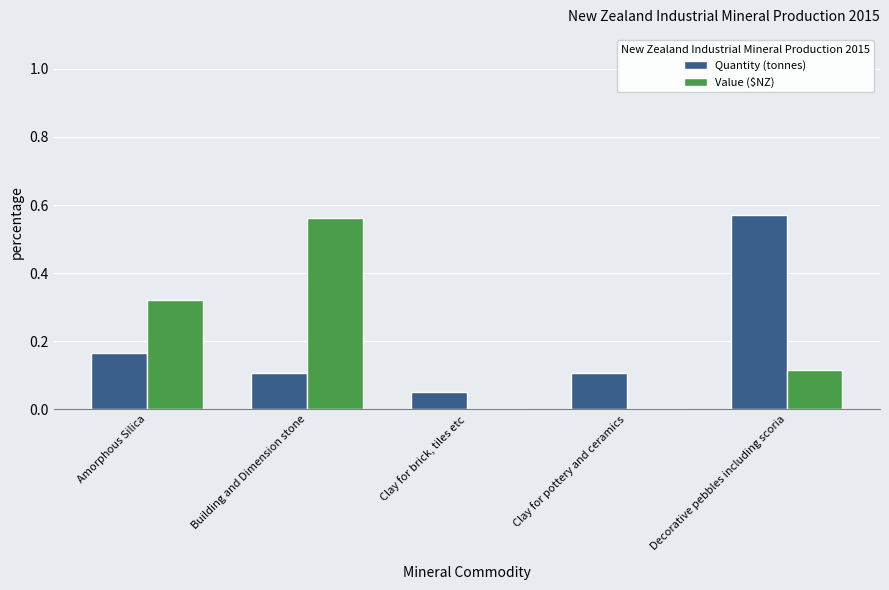

Is the value of Quantity (tonnes) at Clay for pottery and ceramics greater than the value of Value ($NZ) at Building and Dimension stone?

No